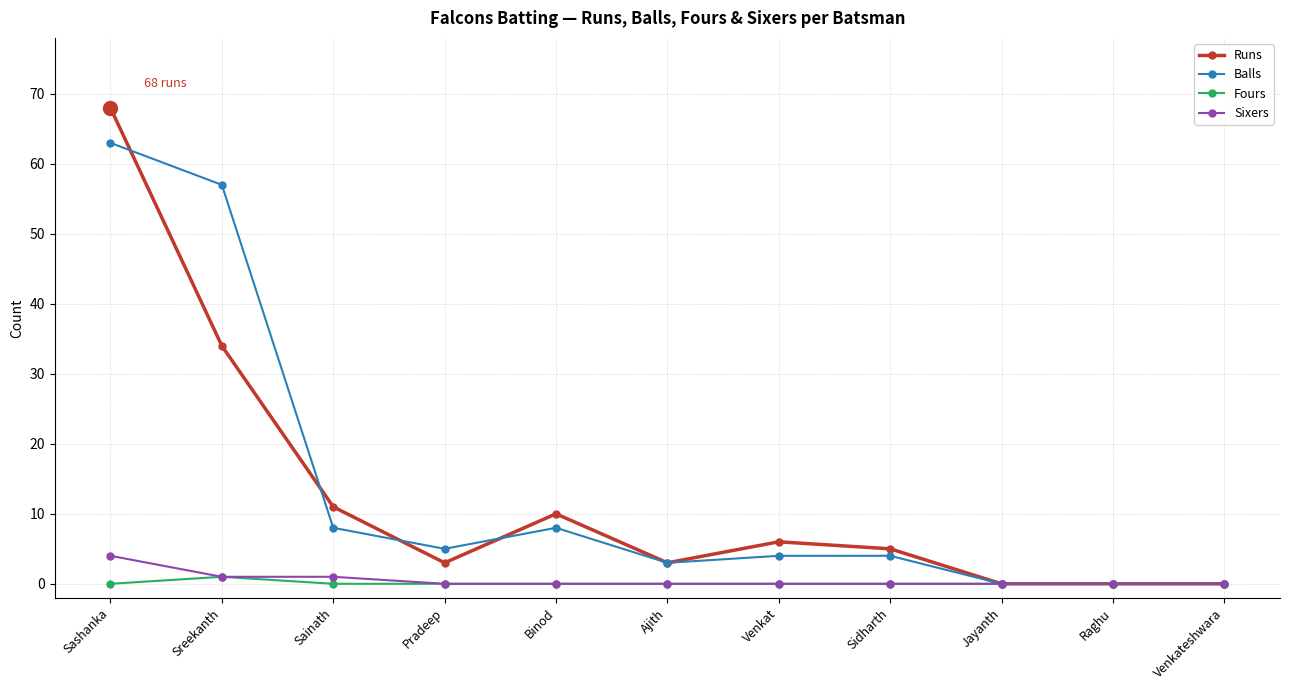

How many lines are shown in the chart?

4